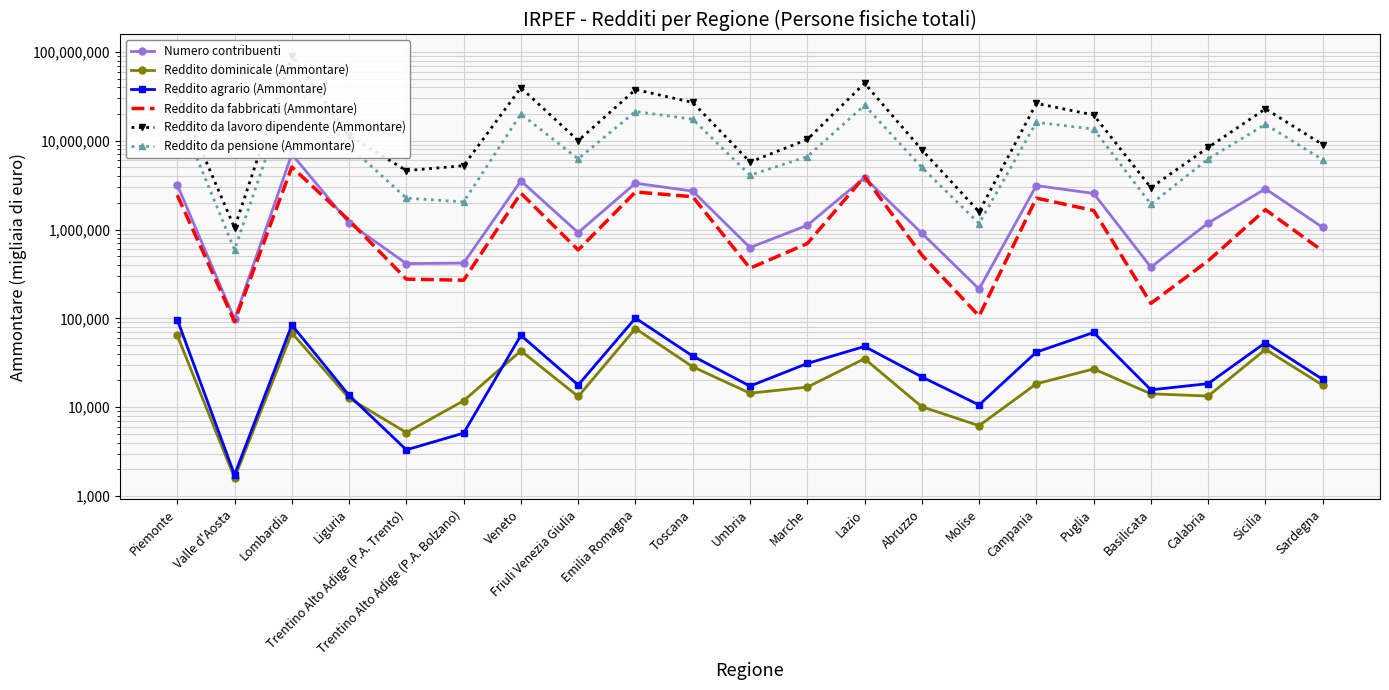

Where does the Reddito dominicale (Ammontare) series first go above 16812?

Piemonte